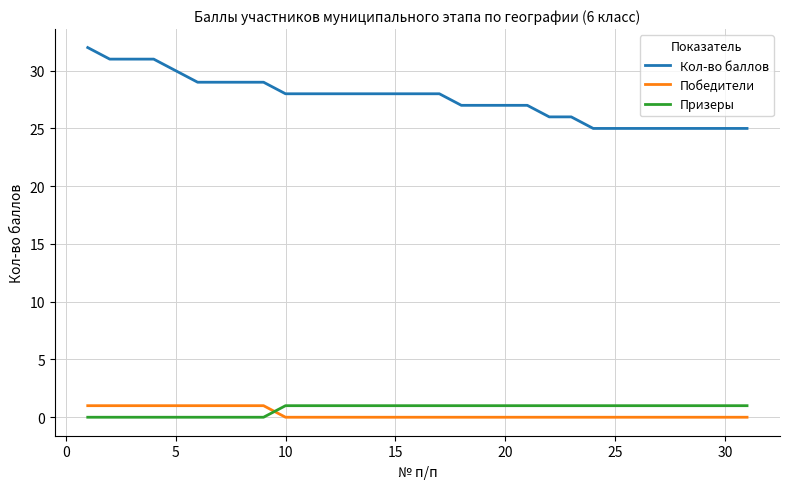

What is the maximum value shown in the chart?

32